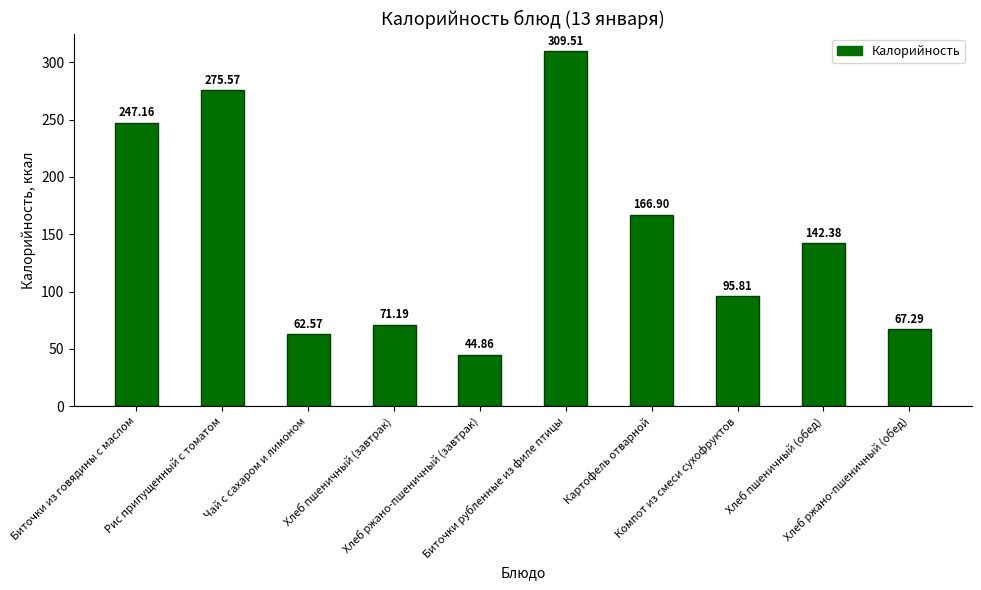

What is the average value?

148.3